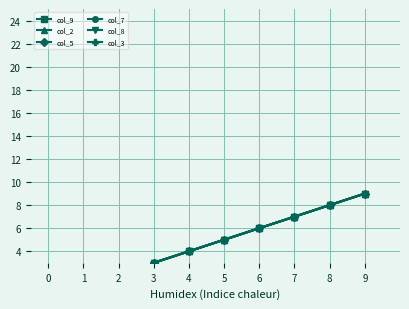

Is the value of col_2 at 2 greater than the value of col_9 at 6?

No